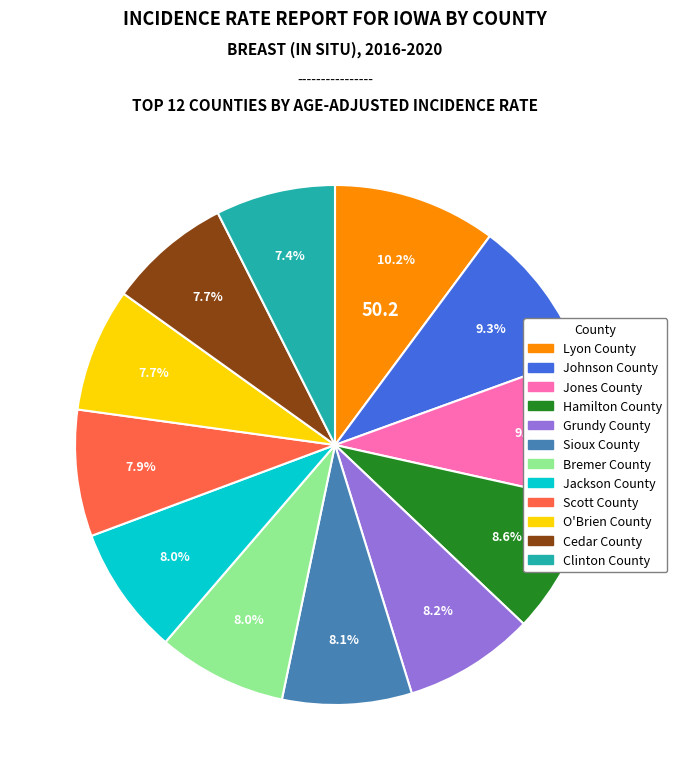

What is the largest slice in the pie chart?

Lyon County